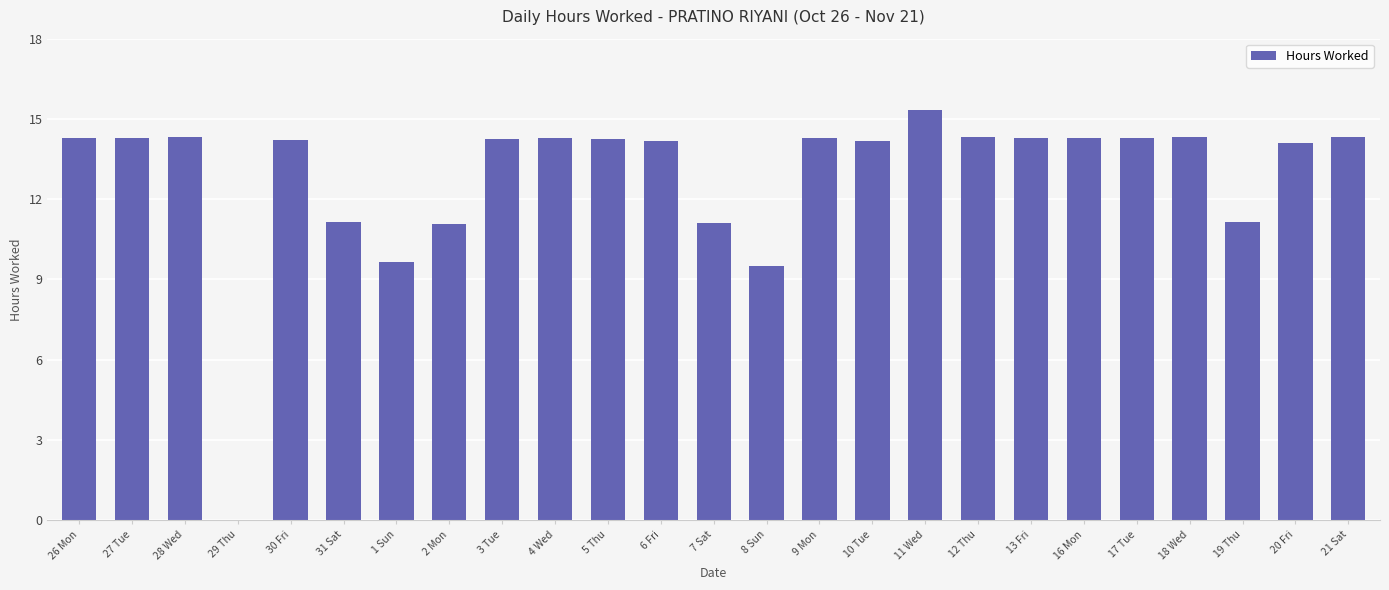

What is the sum of the values at 17 Tue and 7 Sat?

25.4